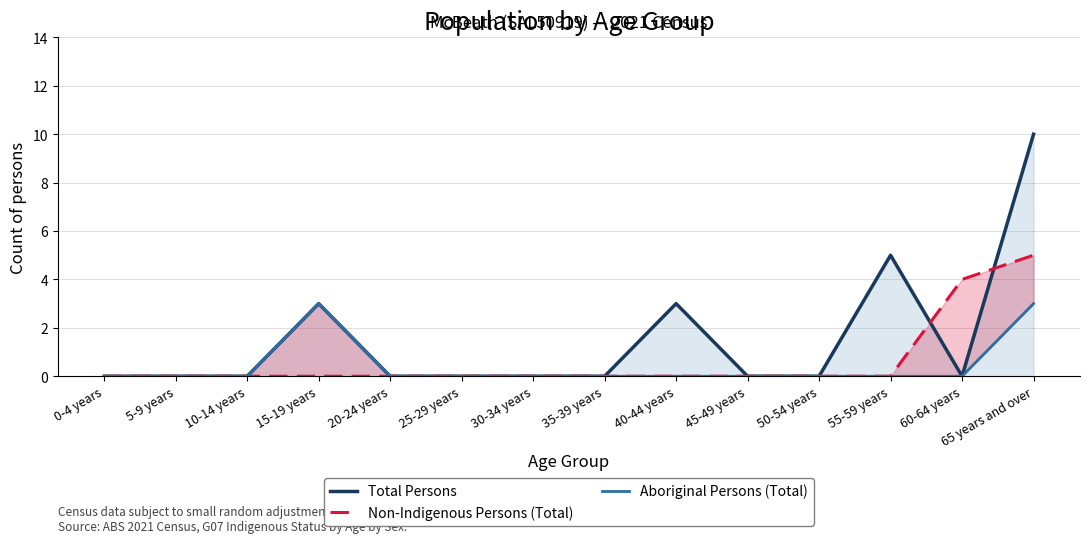

Between 30-34 years and 50-54 years, which is larger?

30-34 years